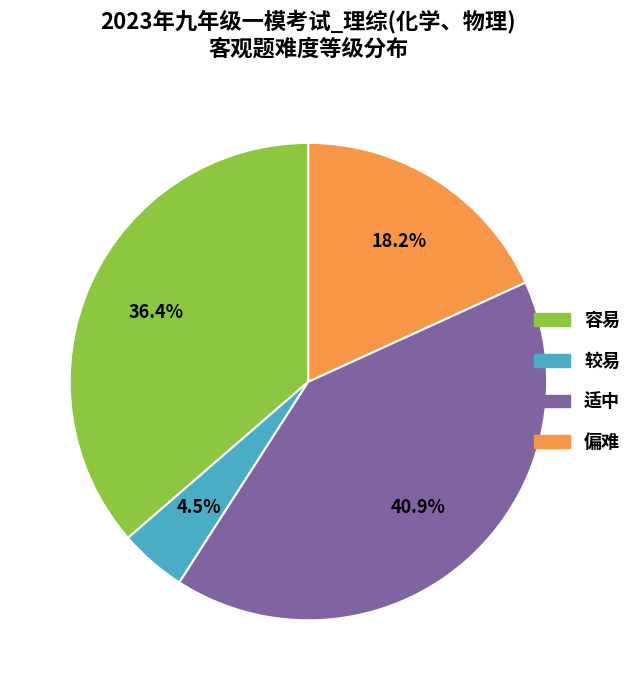

To the nearest percent, what is the difference between the largest and smallest slice percentages?

36%